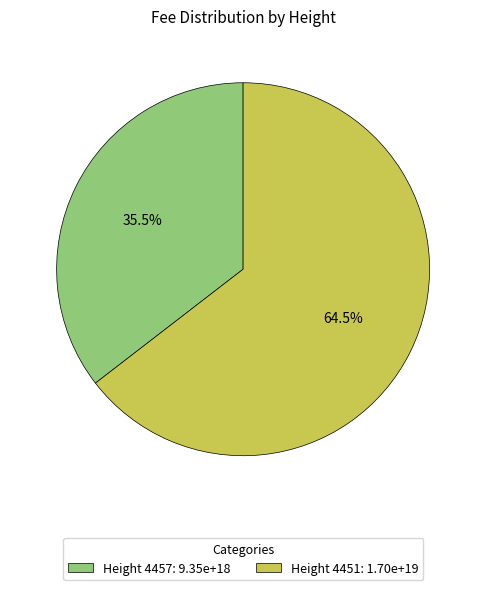

What is the majority slice?

Height 4451: 1.70e+19